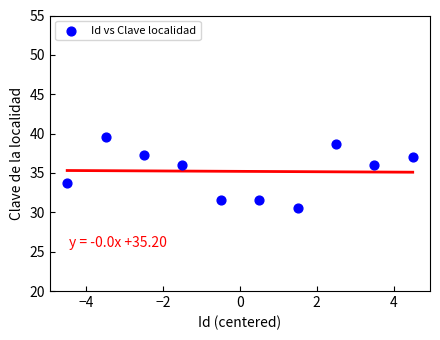

What is the average Y value?

35.2